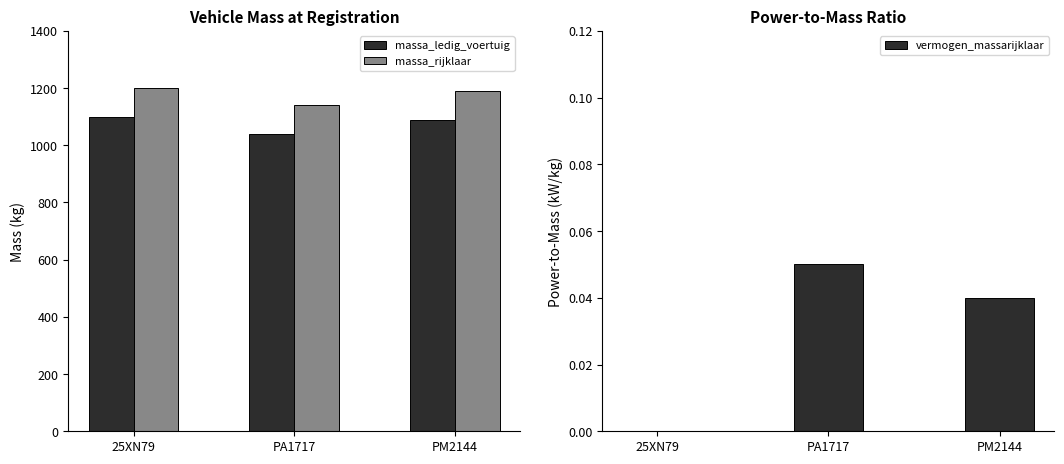

What position from the left is PM2144?

3